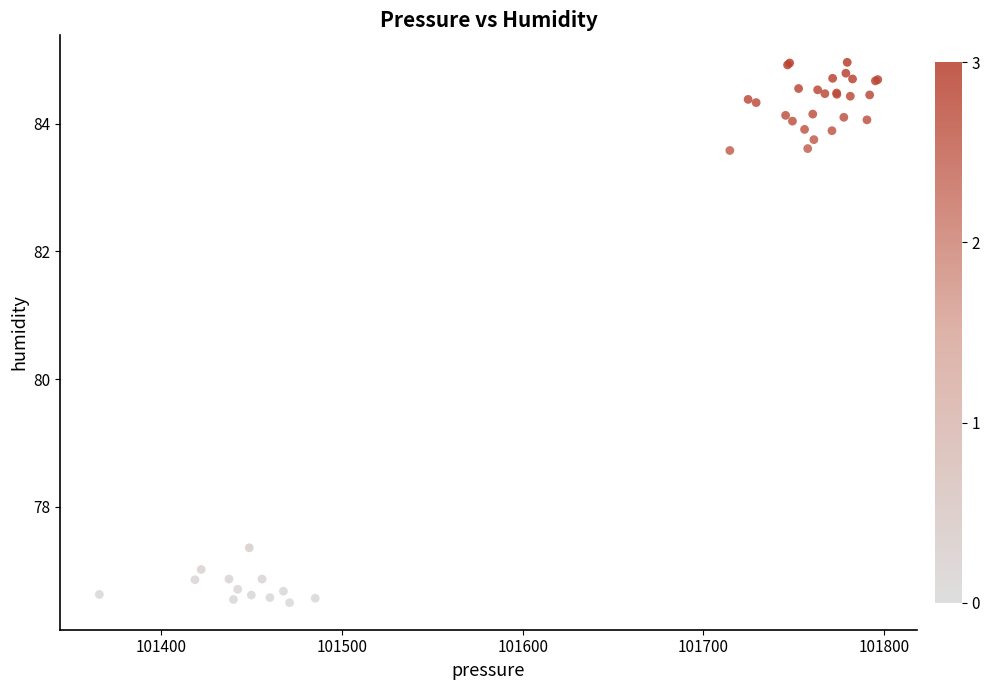

What Y value in the scatter plot is closest to 80?

77.4